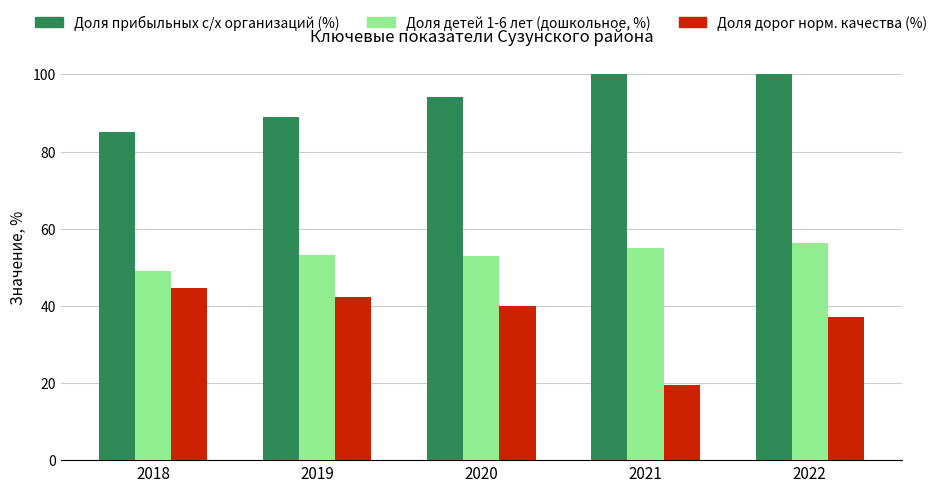

At which label is Доля прибыльных с/х организаций (%) closest to 92?

2020